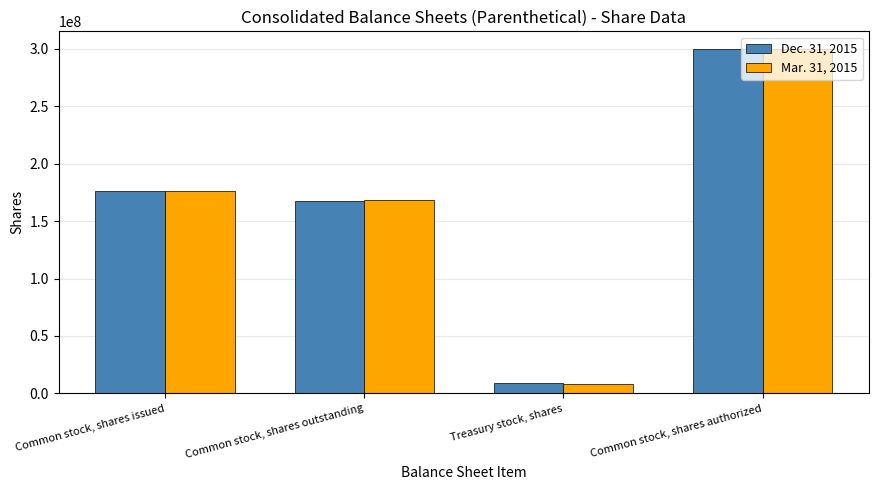

What position from the right is Common stock, shares outstanding?

3